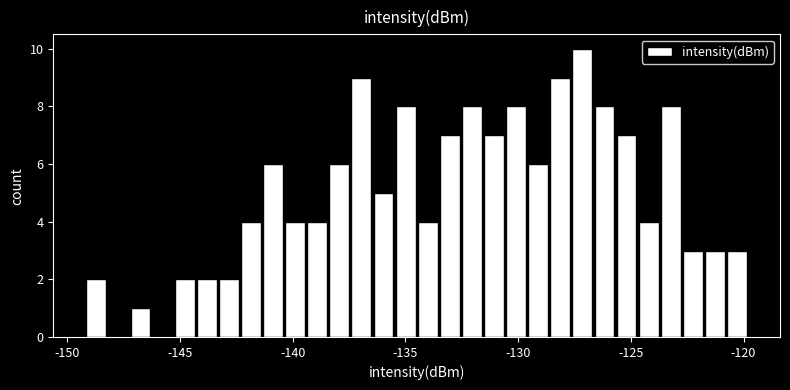

Around what value on the x-axis is the tallest bar? Give the approximate position of its centre, as read against the axis.

-127.0